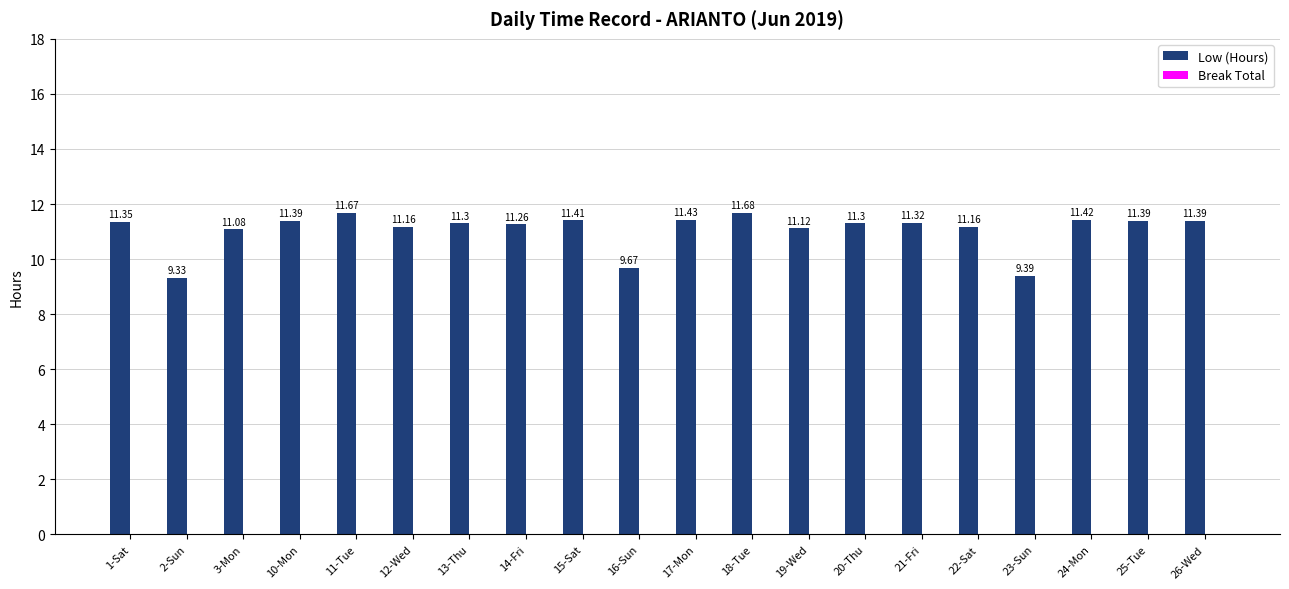

Approximately how many times larger is the value at 19-Wed compared to 15-Sat?

1.0